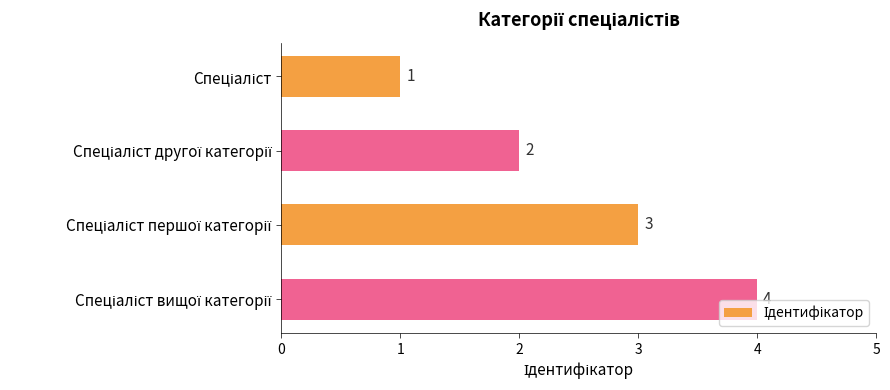

Count the number of categories in the chart.

4